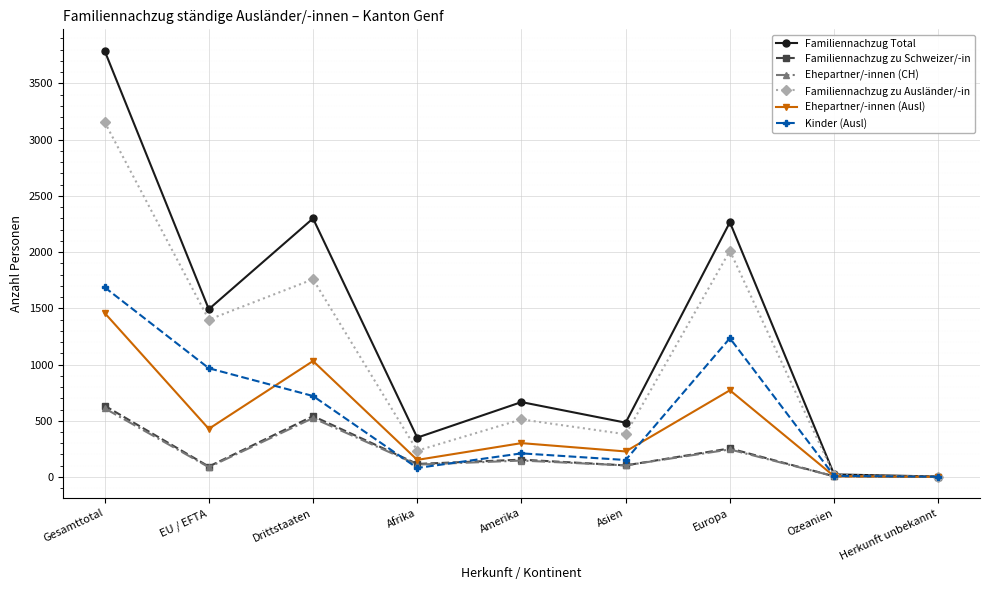

Which series has the widest spread of values?

Familiennachzug Total